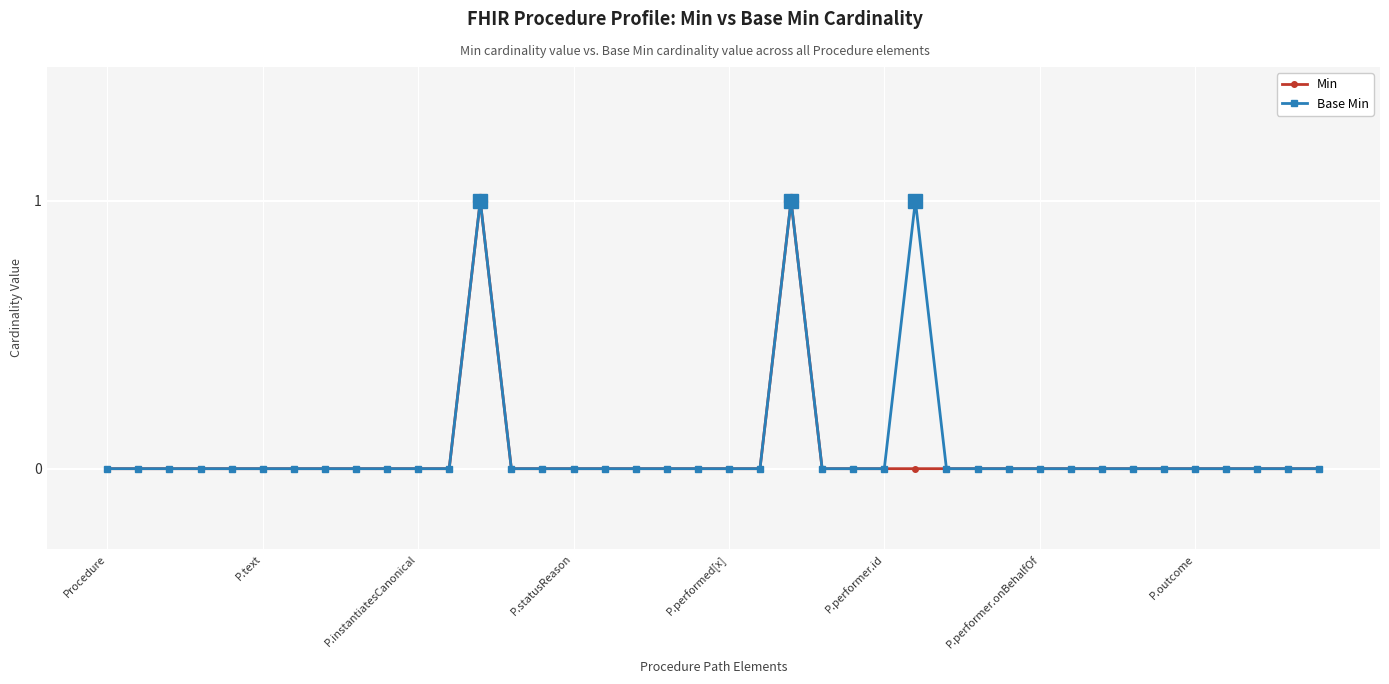

True or false: Min has more than 1 points higher than both neighbors.

True